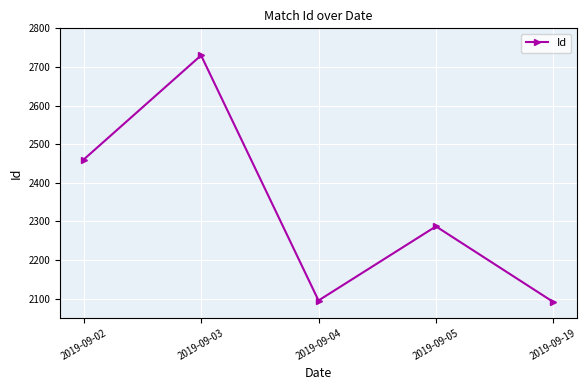

How many data points does each series have?

5